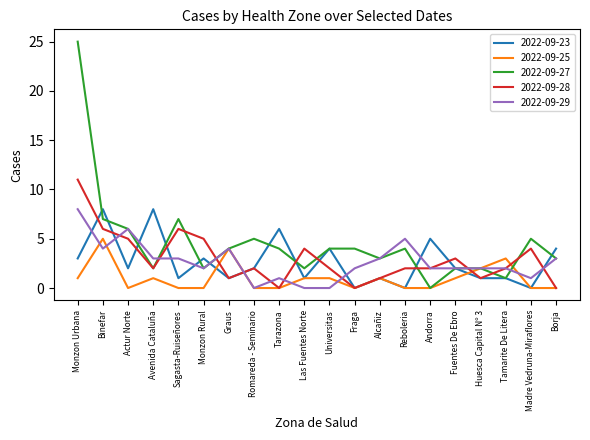

What is the highest value of the 2022-09-23 series?

8